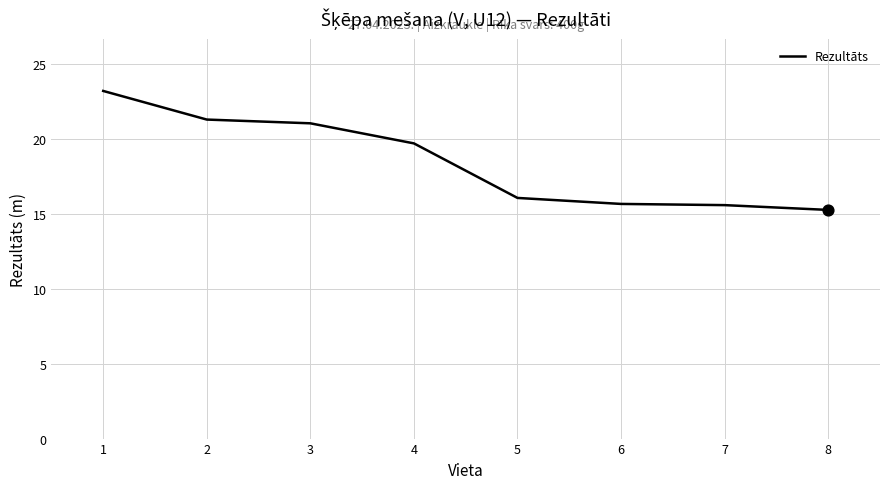

What is the change in value from 1 to 4?

-3.5